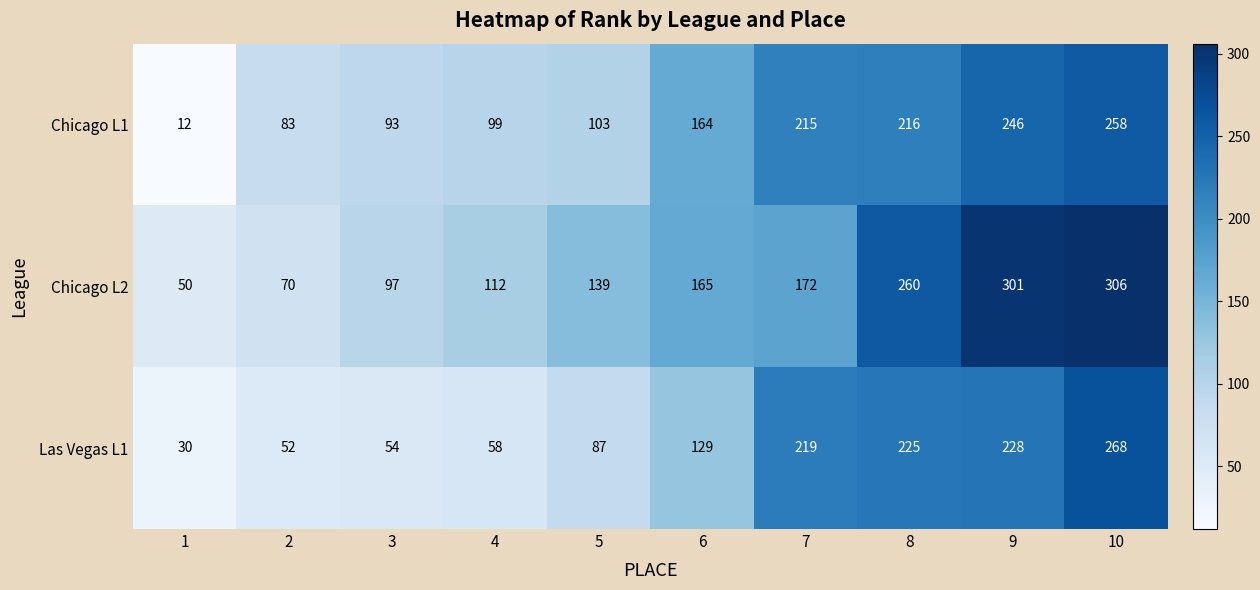

How many series are shown in this chart?

3